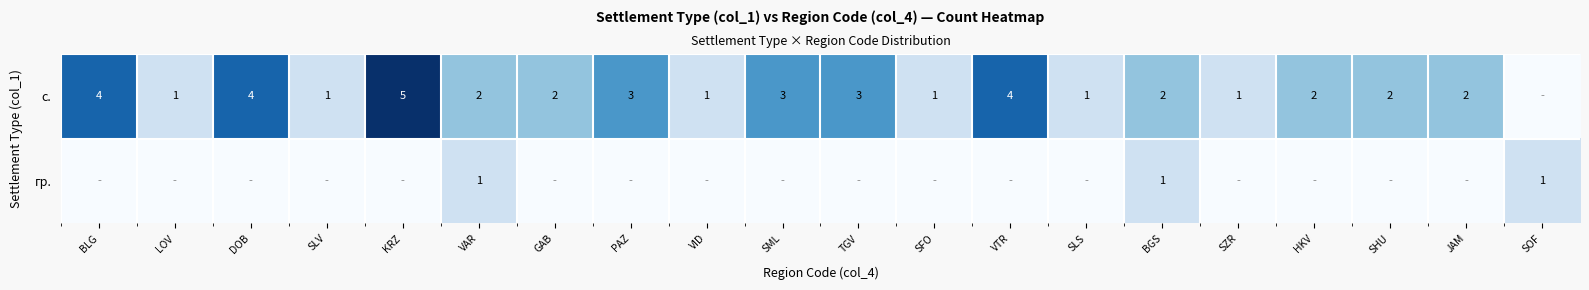

How many categories are shown in the chart?

20